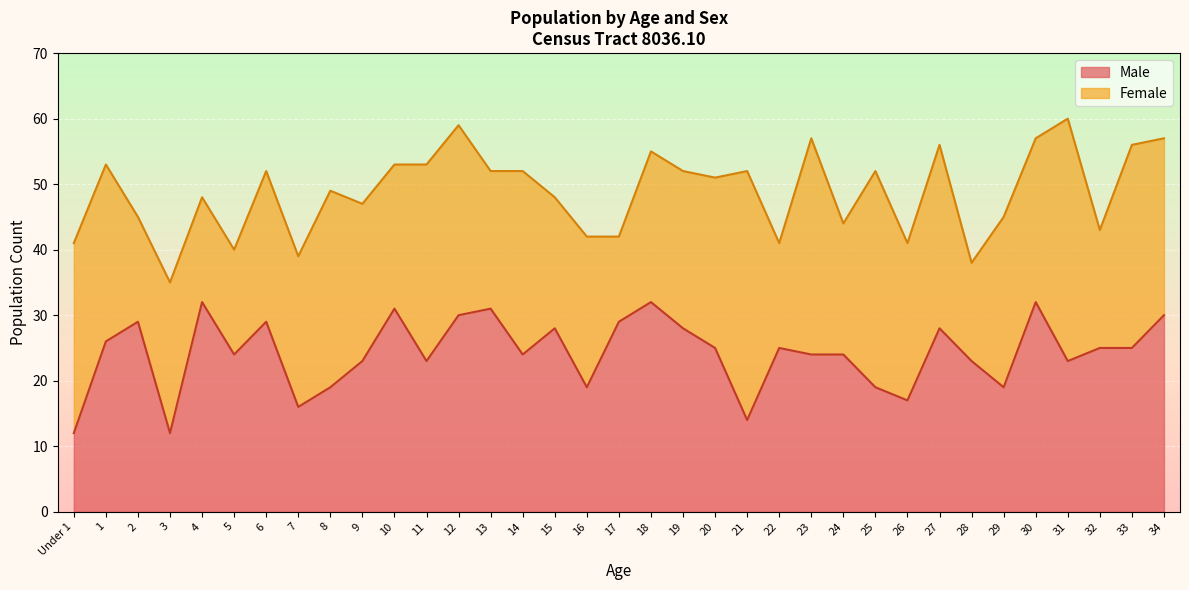

What is the minimum value shown in the chart?

12